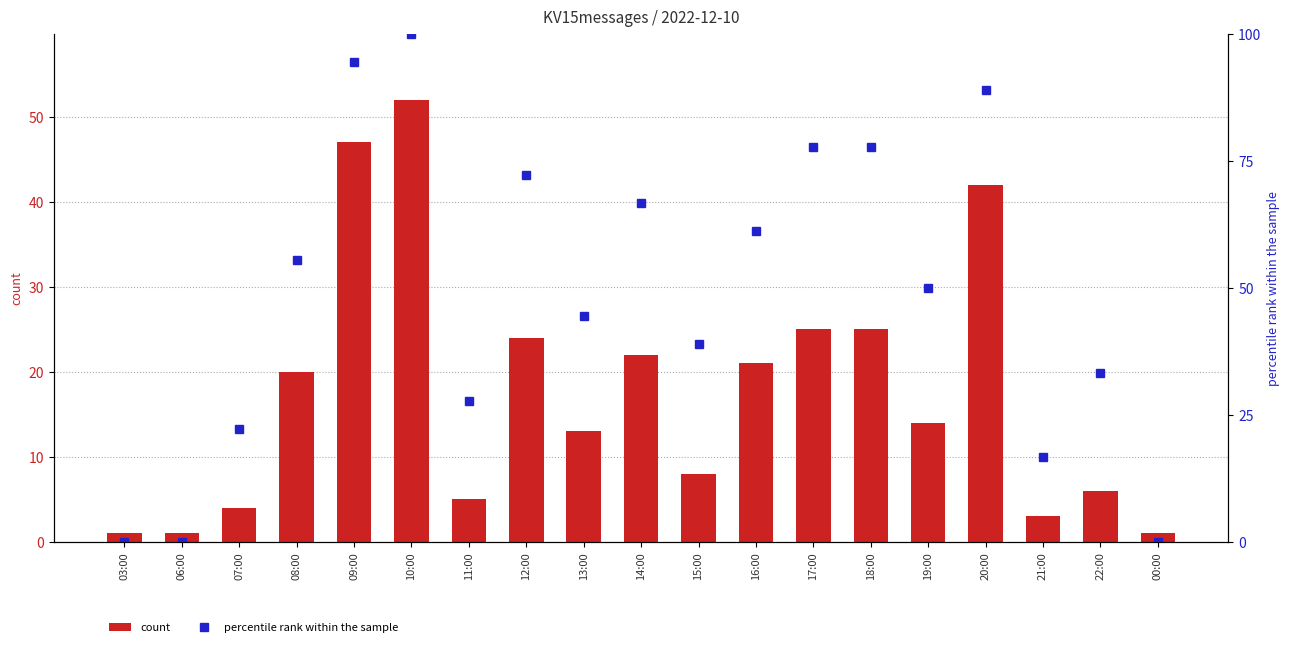

Are the bars grouped side by side (vs. stacked)?

Yes